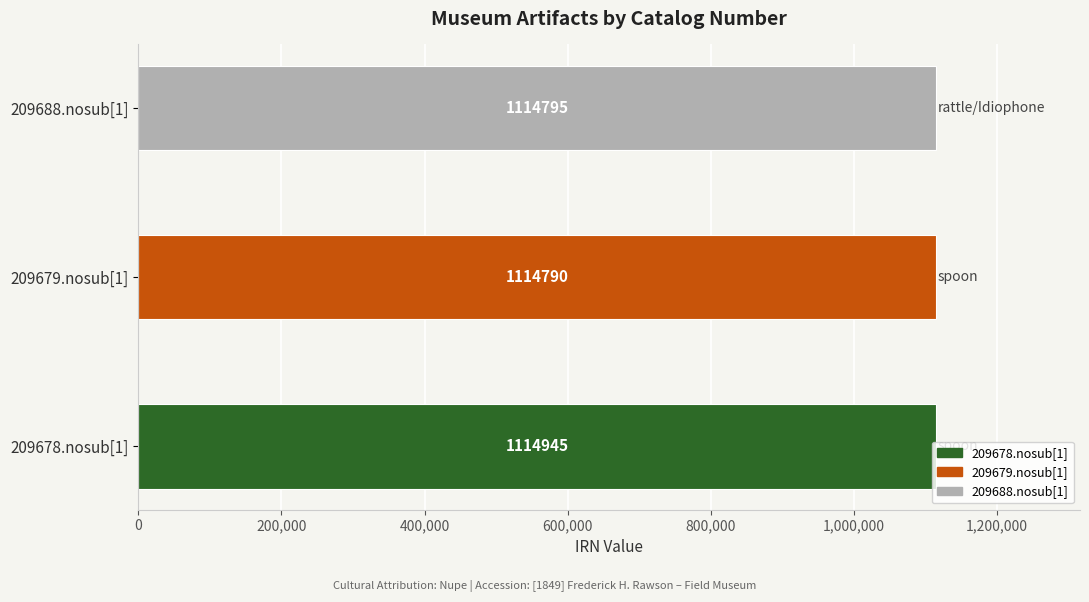

What is the average value?

1114843